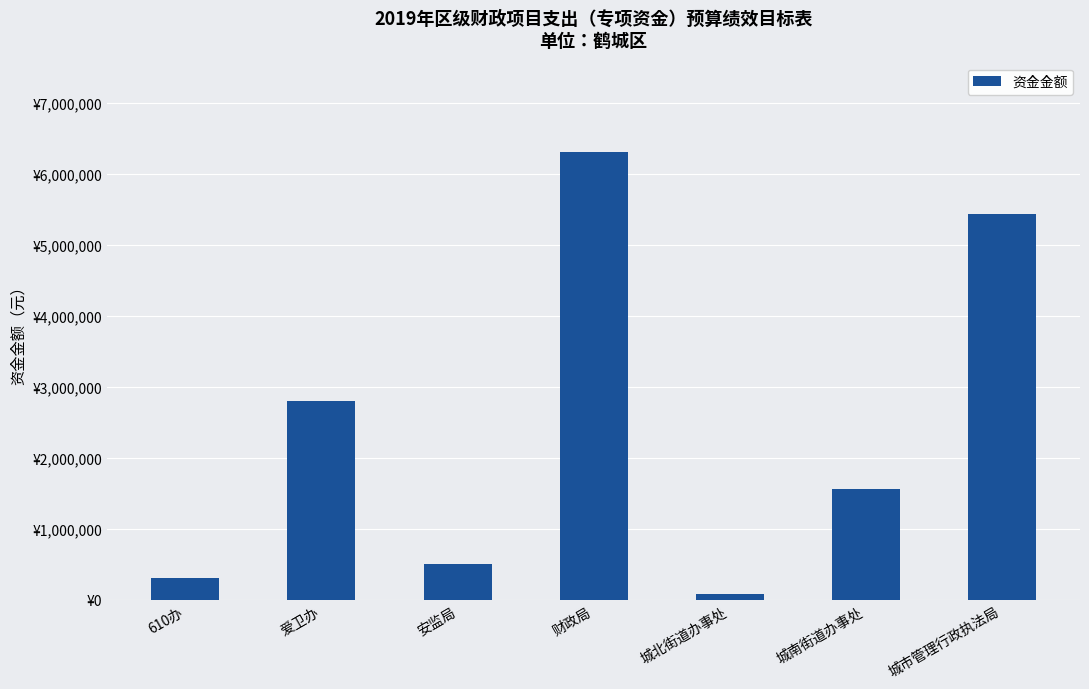

Does the chart contain any negative values?

No